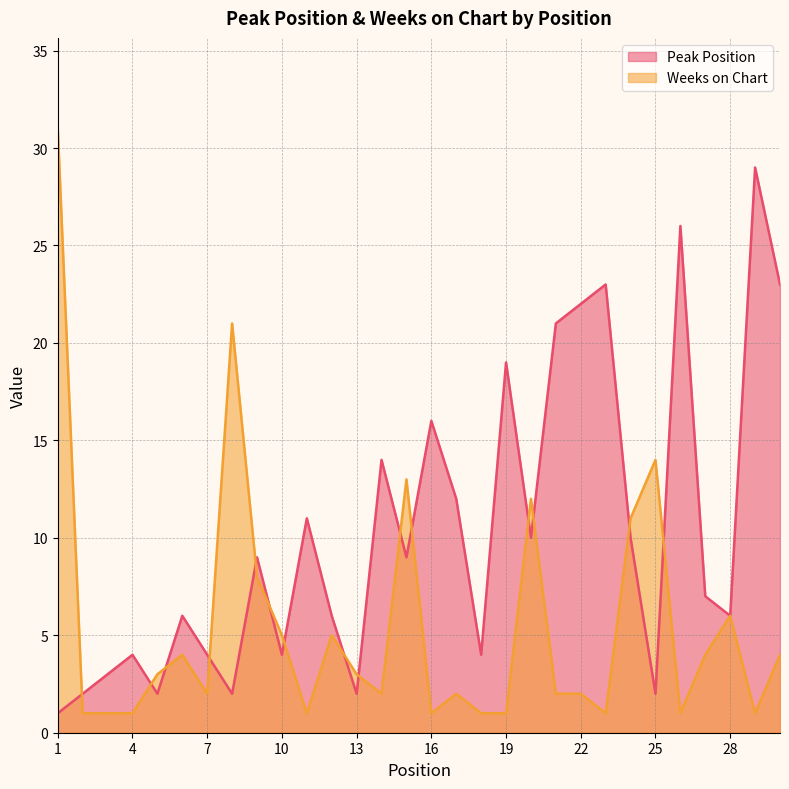

Which has a higher value, 11 or 30?

30